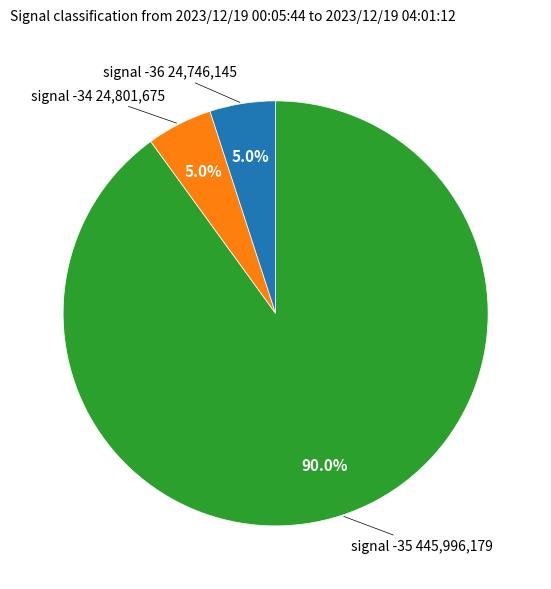

What is the ratio of the value at signal -34 to the value at signal -36?

1.0